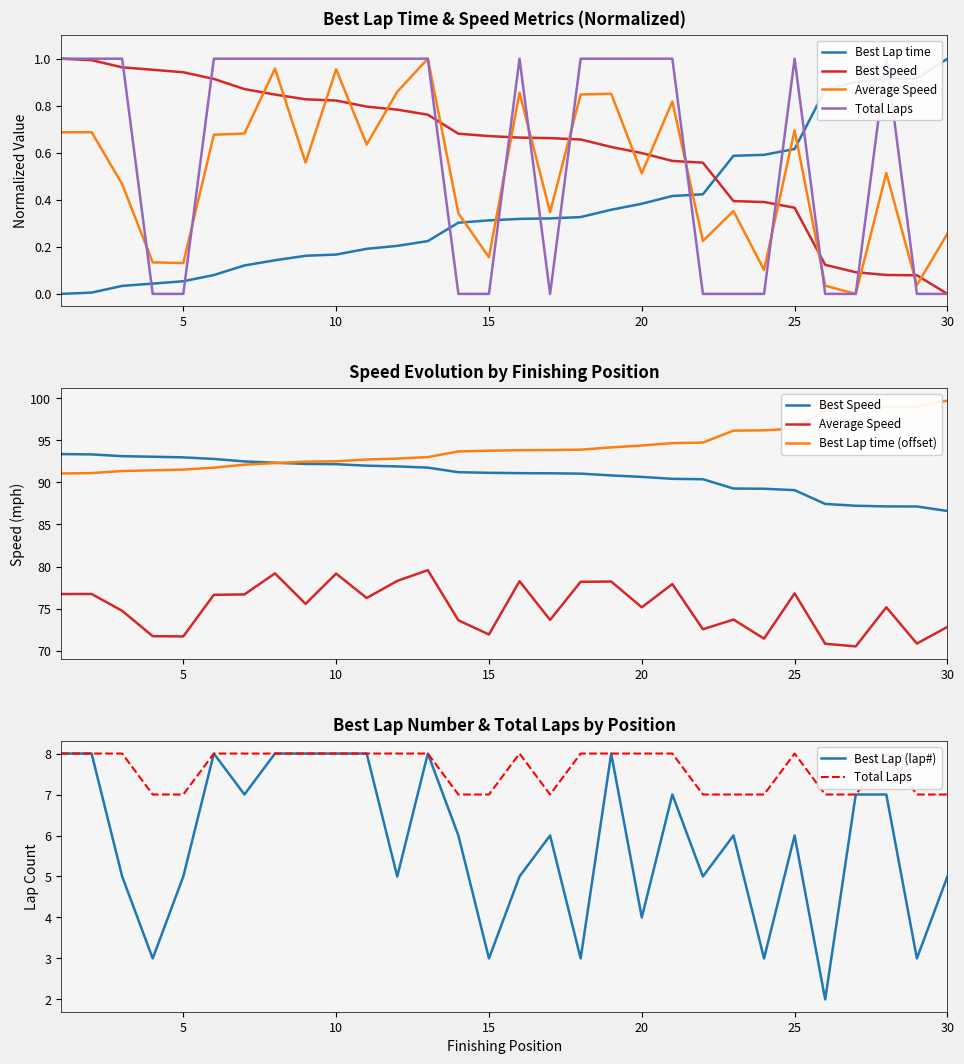

True or false: Total Laps and Best Speed intersect in this chart.

False